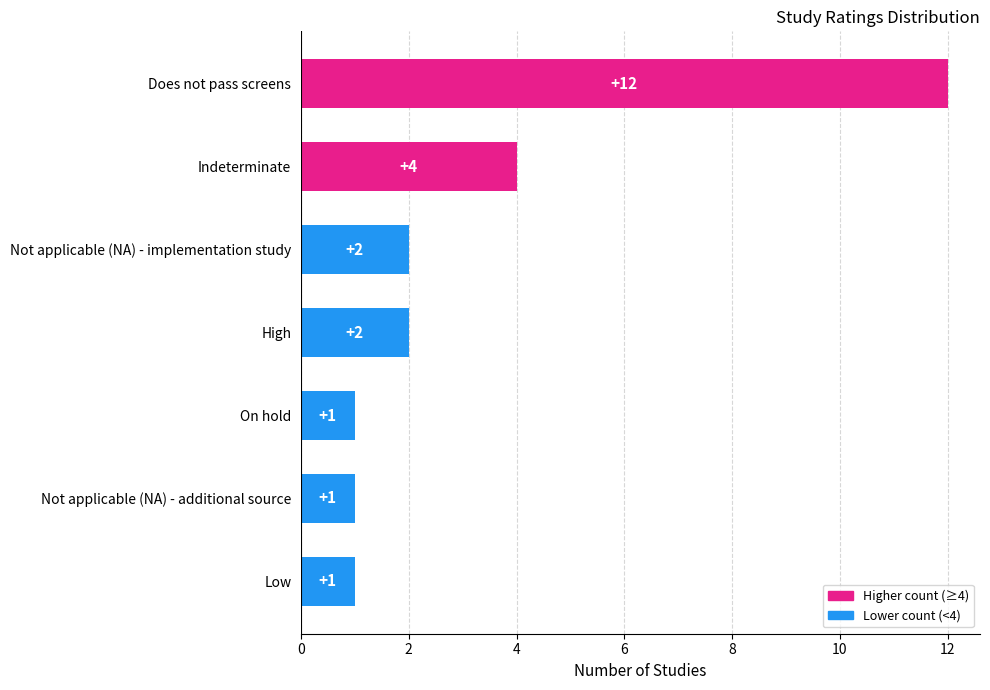

Is it true that the value at On hold is 0?

False